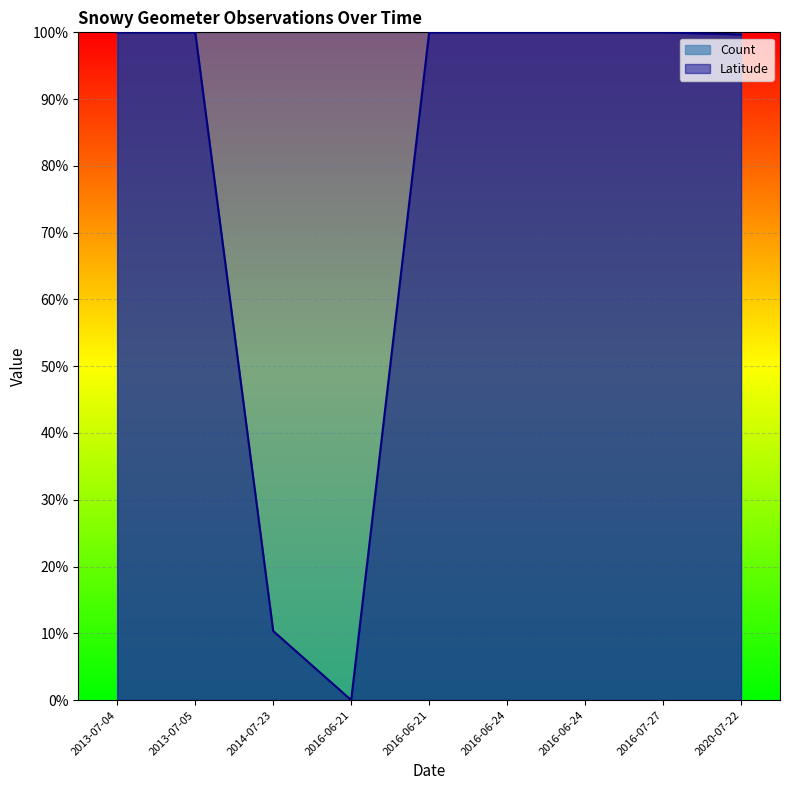

Does the chart display data point markers on the line(s)?

No